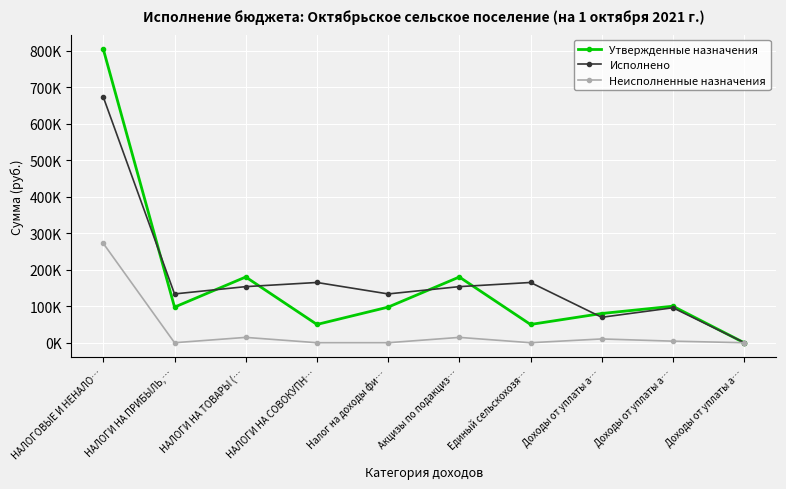

Does the chart have visible grid lines?

Yes